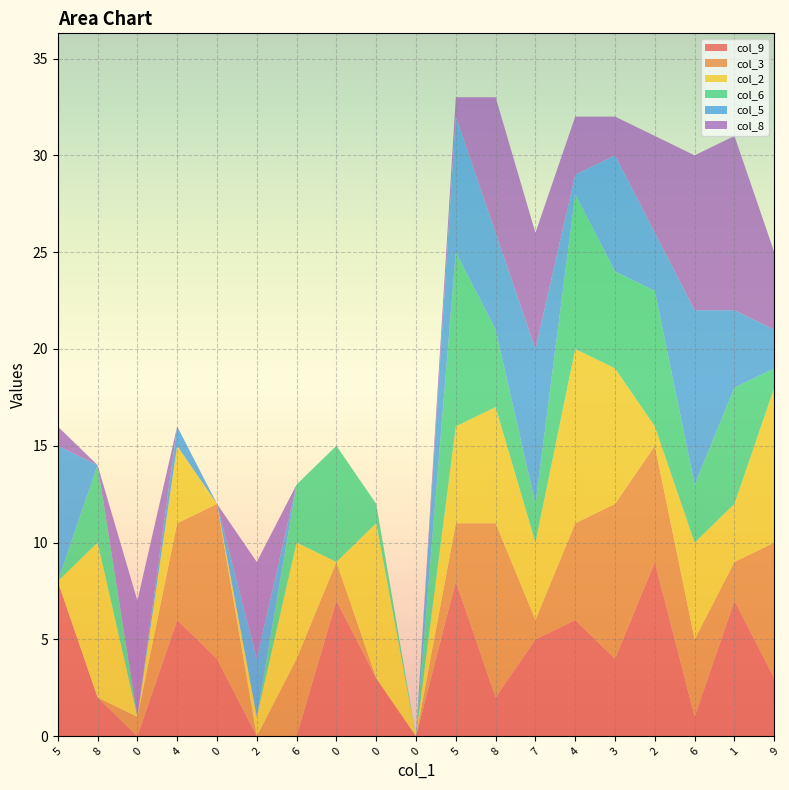

Reading left to right, what are all the values shown in this chart?

col_9: 8	2	0	6	4	0	0	7	3	0	8	2	5	6	4	9	1	7	3
col_3: 0	0	1	5	8	0	4	2	0	0	3	9	1	5	8	6	4	2	7
col_2: 0	8	0	4	0	1	6	0	8	0	5	6	4	9	7	1	5	3	8
col_6: 0	4	0	0	0	0	3	6	1	0	9	4	2	8	5	7	3	6	1
col_5: 7	0	0	1	0	3	0	0	0	0	7	5	8	1	6	3	9	4	2
col_8: 1	0	6	0	0	5	0	0	0	0	1	7	6	3	2	5	8	9	4